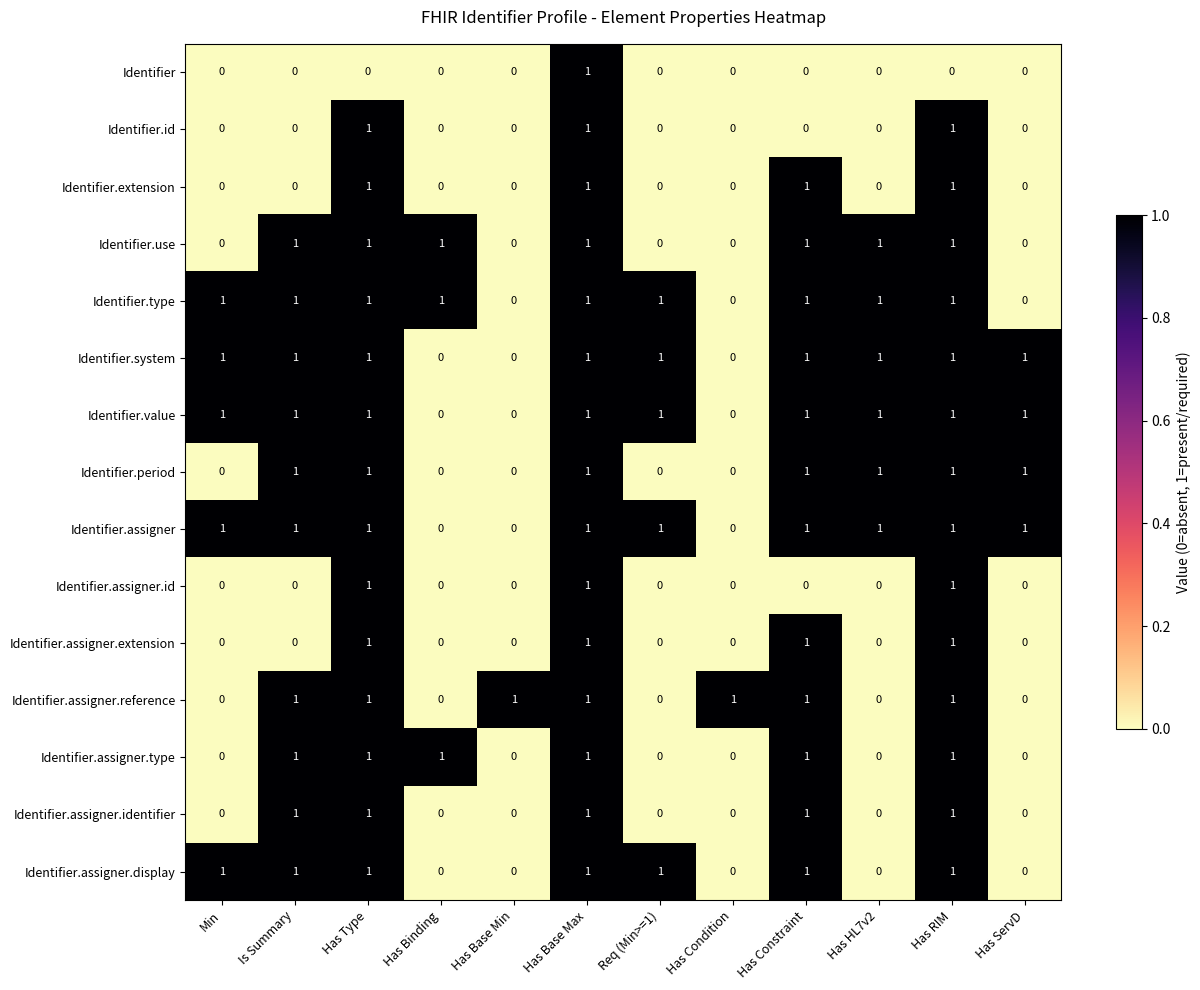

How many series are shown in this chart?

15